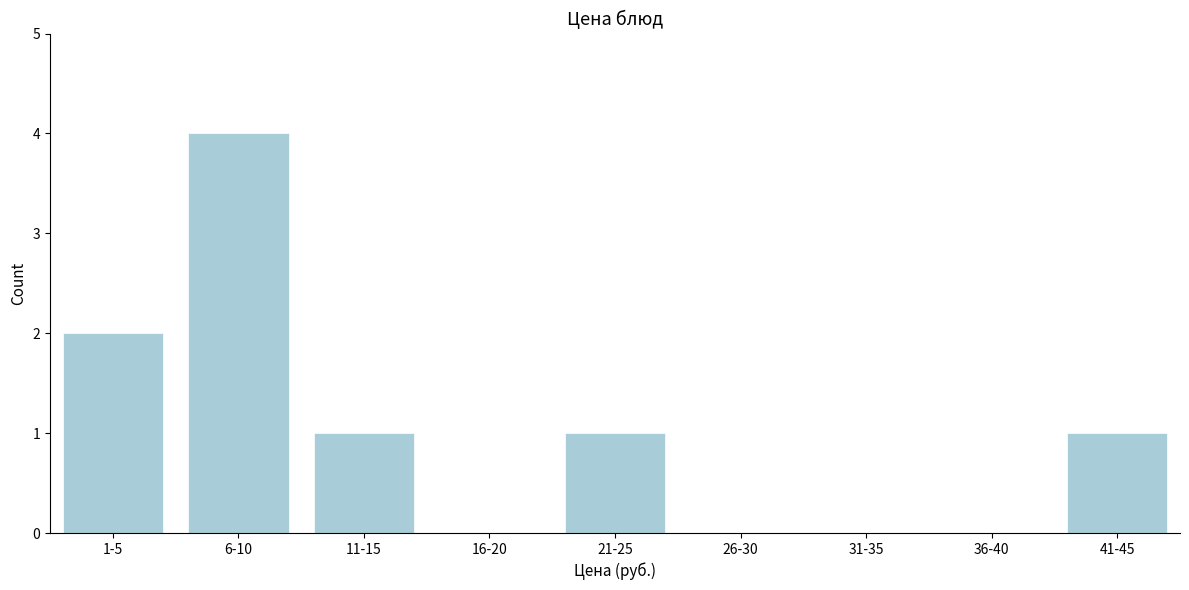

Reading left to right, transcribe all the data shown in this chart.

1-5=2	6-10=4	11-15=1	16-20=0	21-25=1	26-30=0	31-35=0	36-40=0	41-45=1